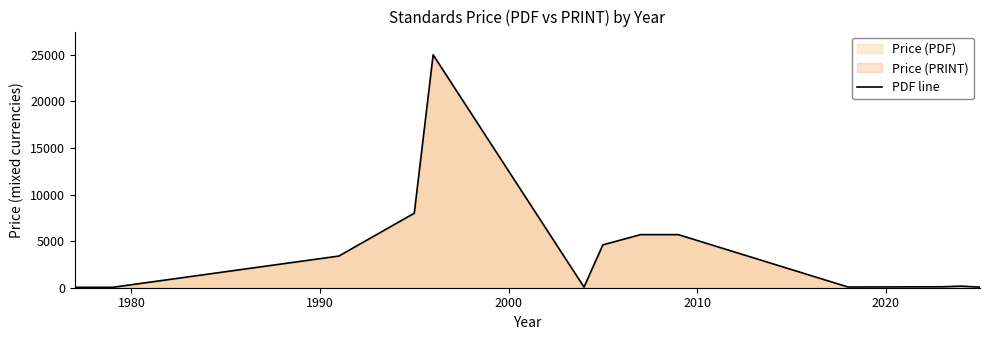

What is the difference between the maximum and minimum values?

24957.0